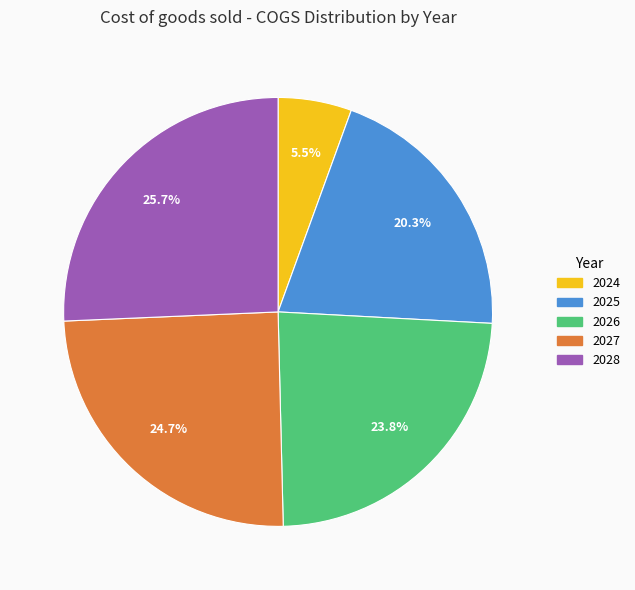

Is there a majority slice in this chart?

No